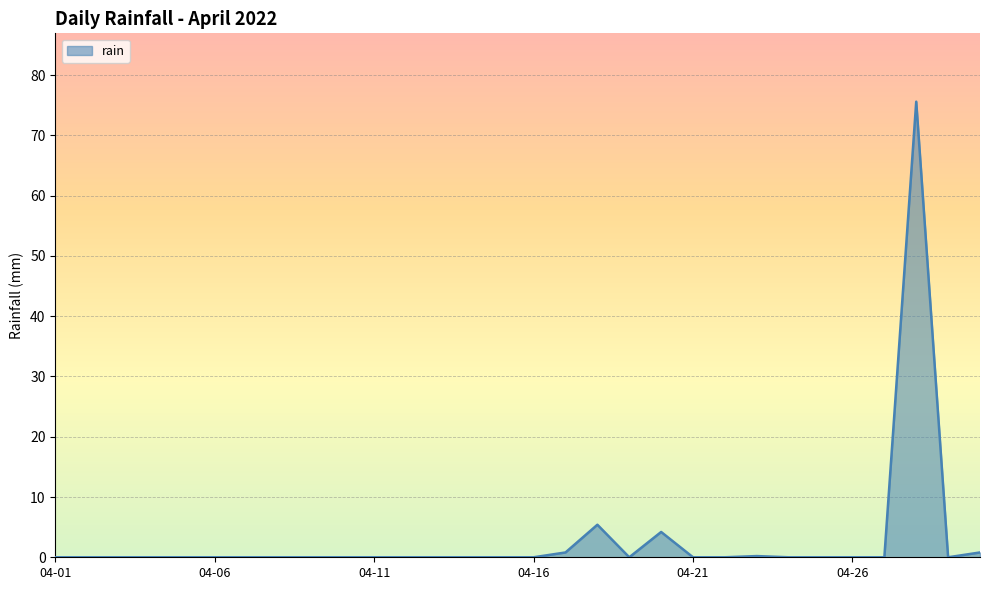

What is the maximum value shown in the chart?

75.6